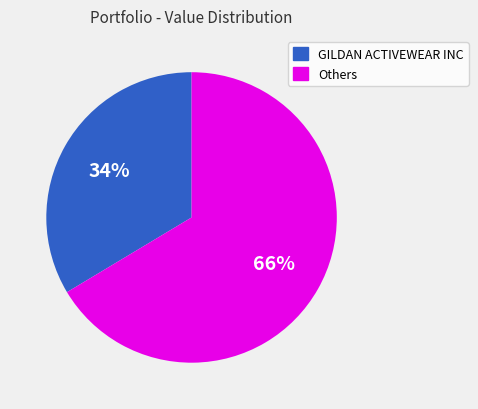

Is there any slice that represents more than half of the pie?

Yes